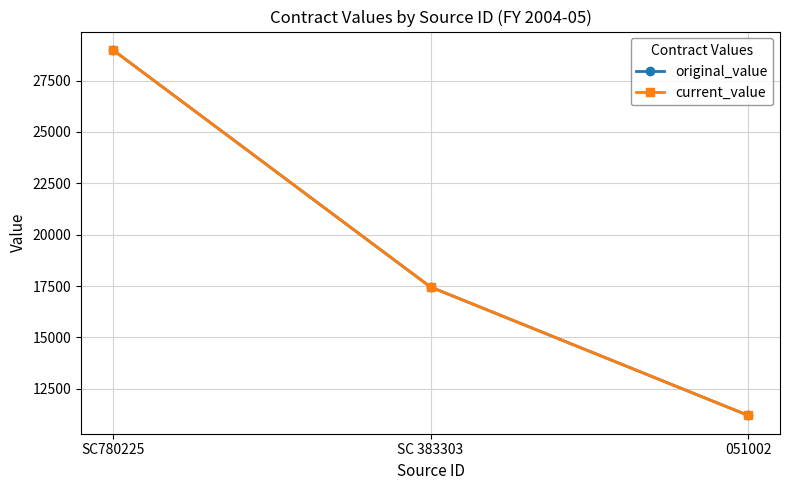

Is this an area chart (filled region under the line)?

No